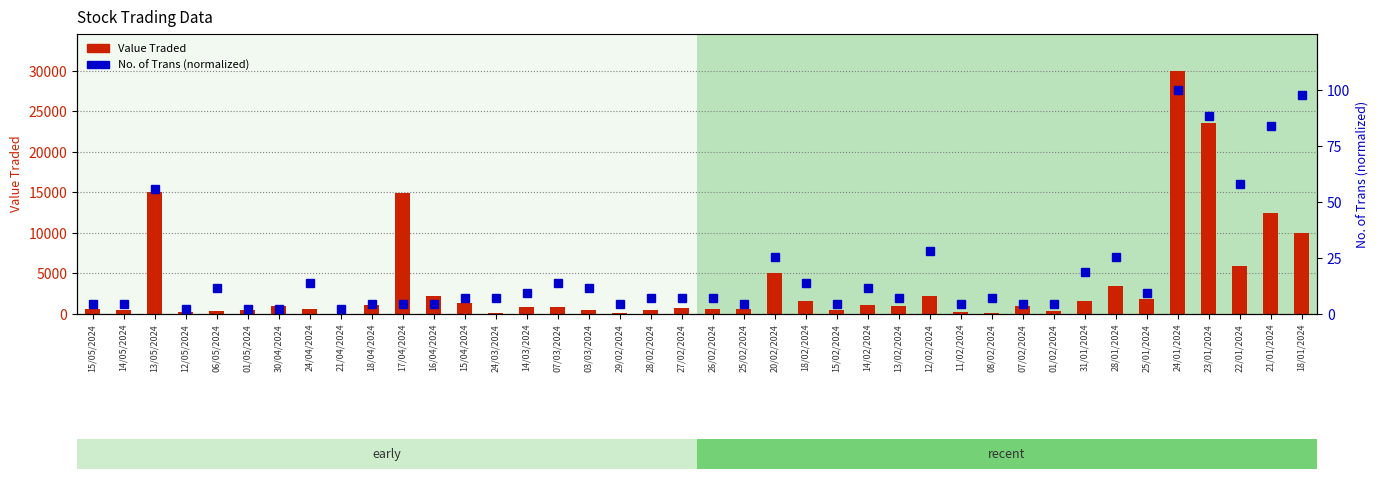

How many values in the Value Traded series are below 961?

20